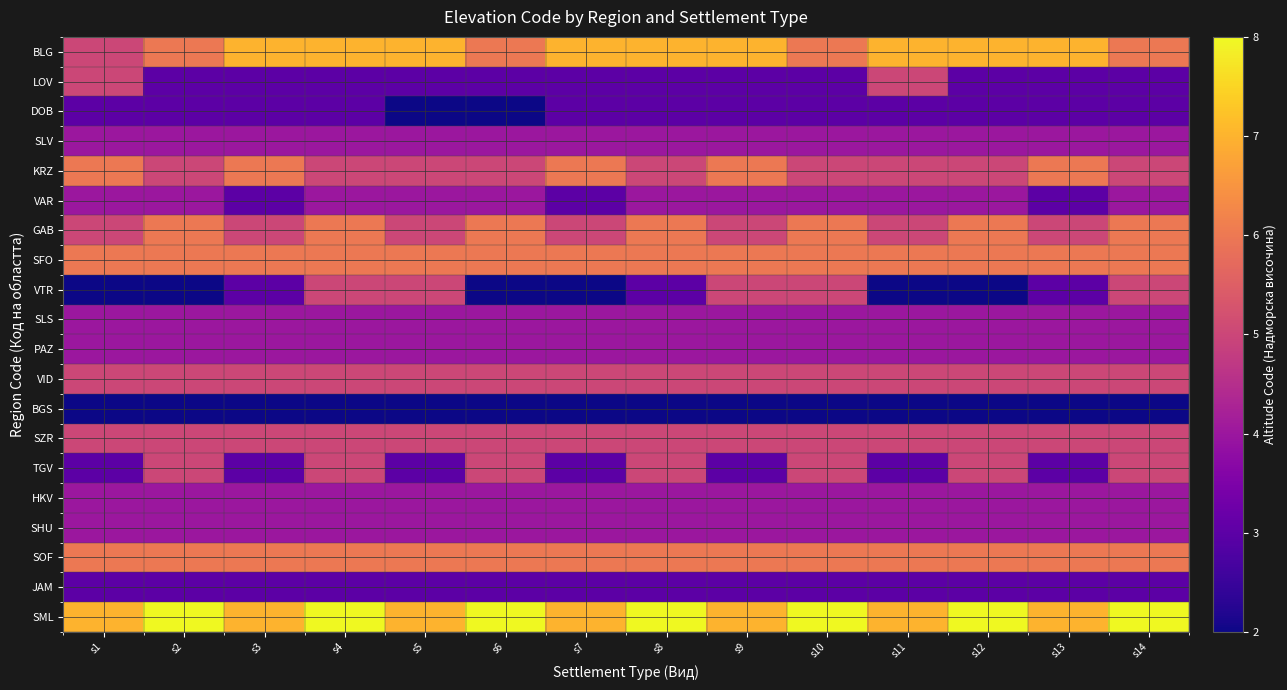

What is the greatest value displayed?

8